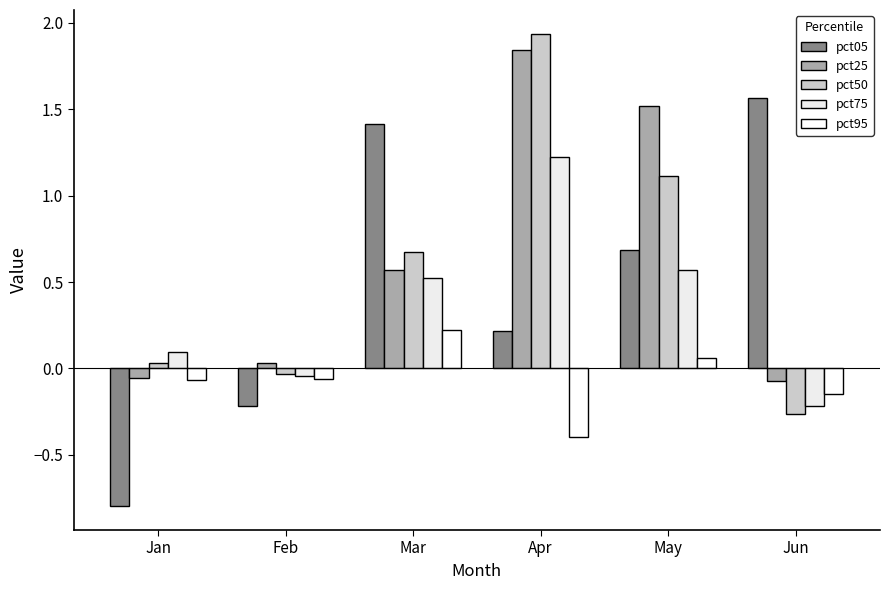

At which label does pct75 reach its peak?

Apr